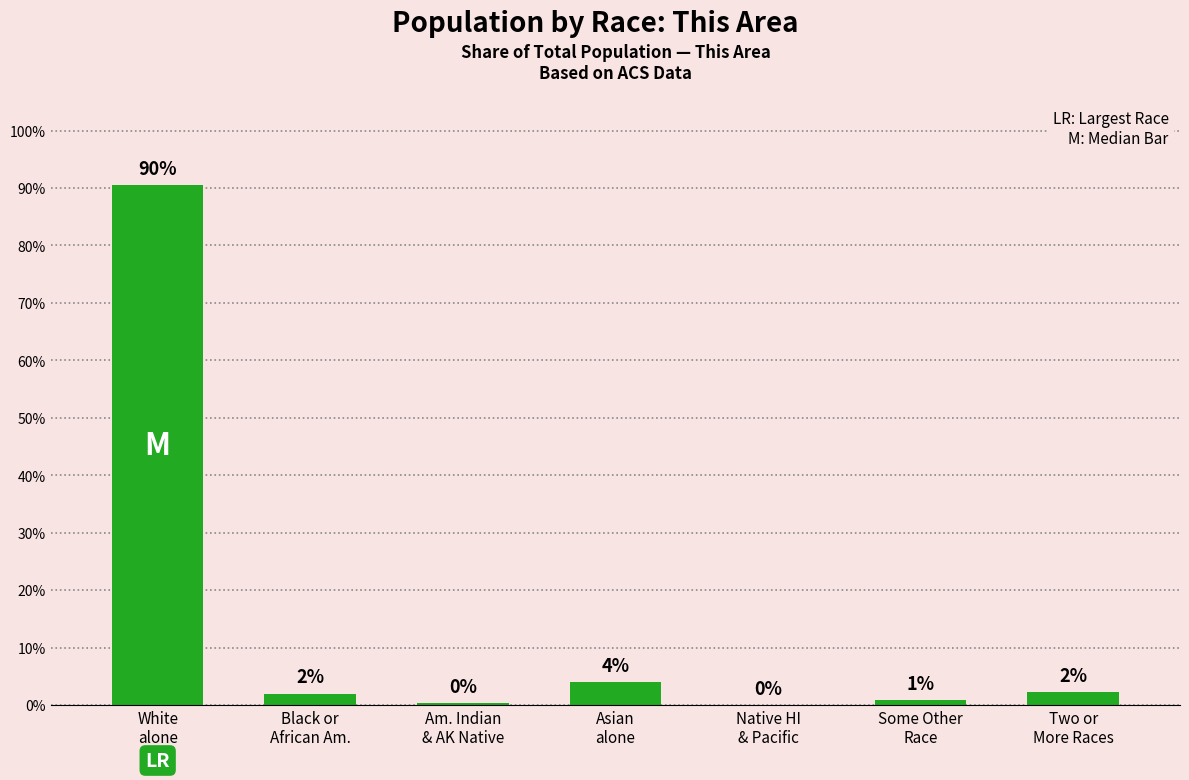

What is the greatest value displayed?

90.5